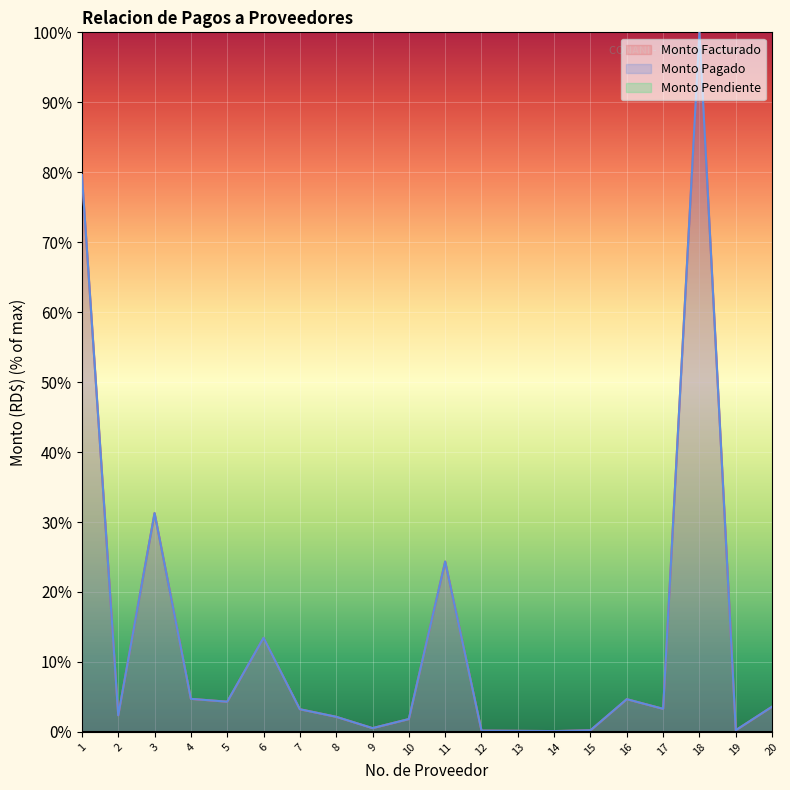

At which label is Monto Facturado closest to 50?

3